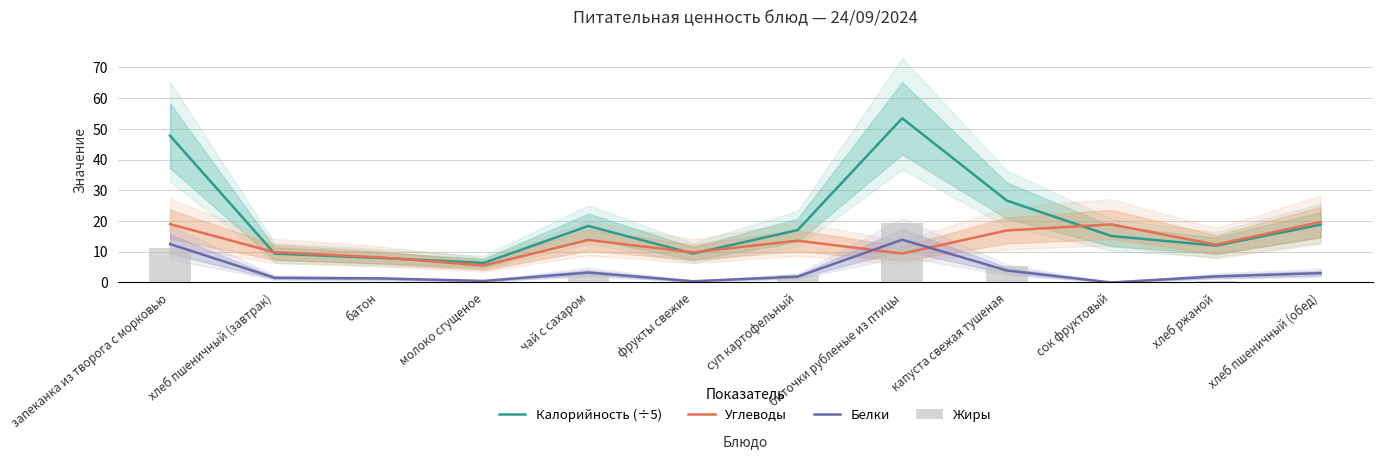

What is the average value of the Калорийность (÷5) series?

20.2